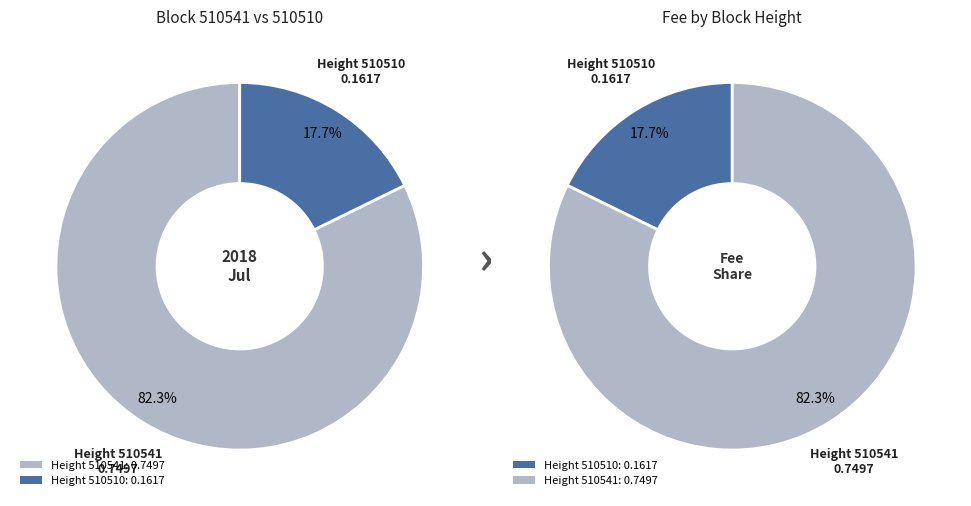

To the nearest percent, what is the difference between the largest and smallest slice percentages?

65%